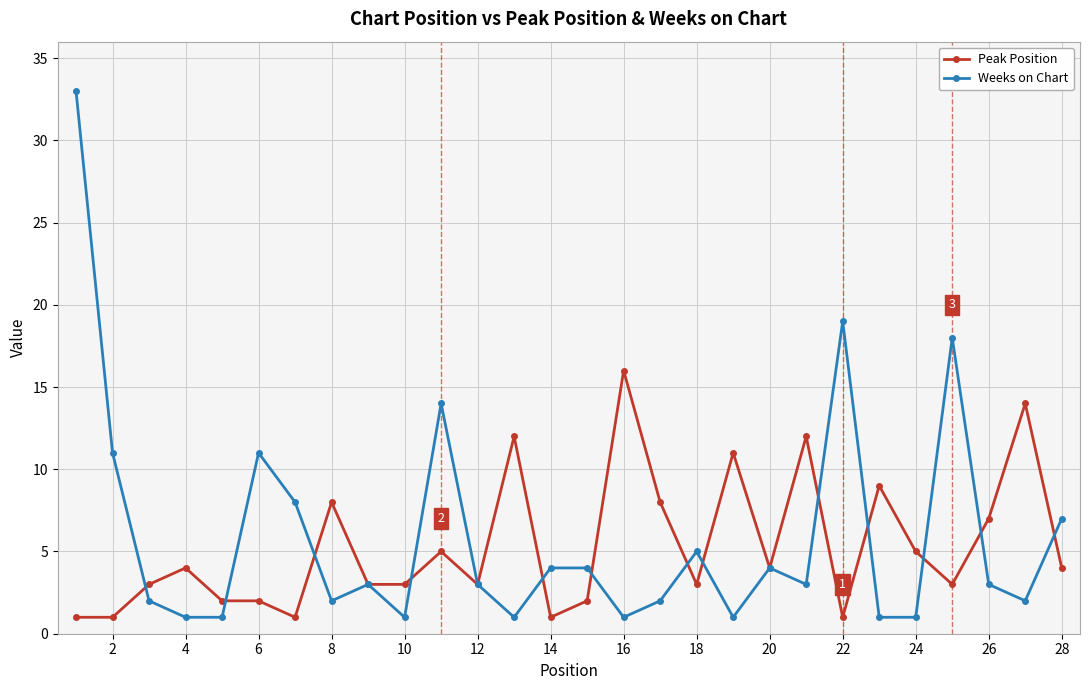

Which series has the largest range (max minus min)?

Weeks on Chart